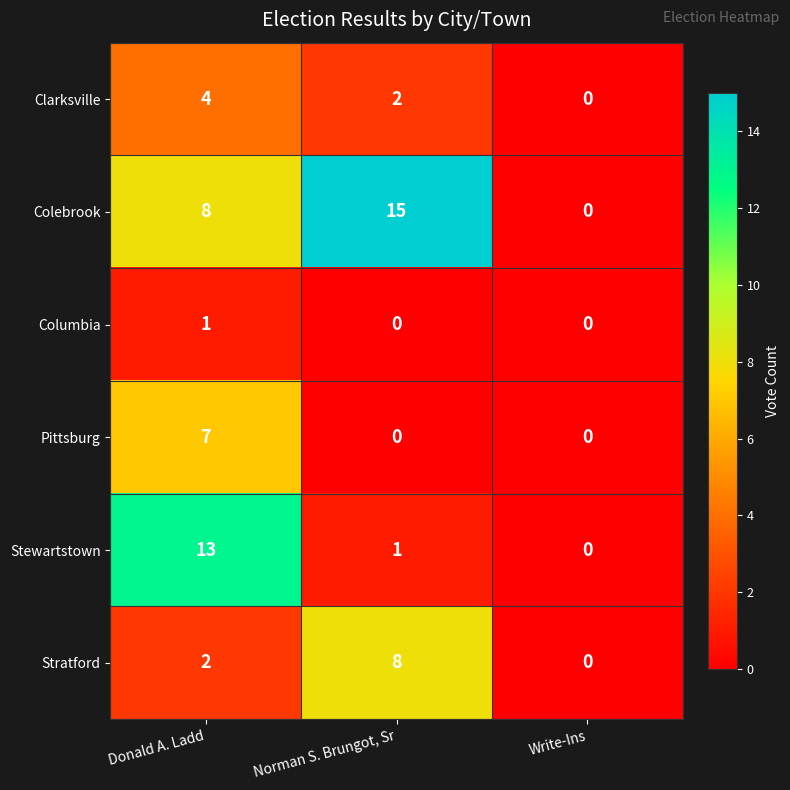

At Donald A. Ladd, list the series in order from smallest to largest.

Columbia, Stratford, Clarksville, Pittsburg, Colebrook, Stewartstown